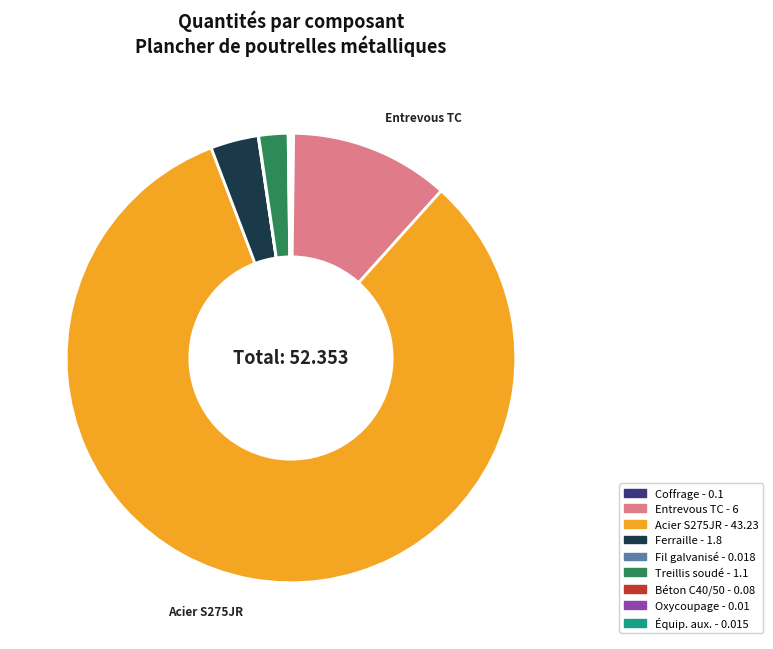

The Ferraille - 1.8 slice represents 12% of the pie. True or false?

False